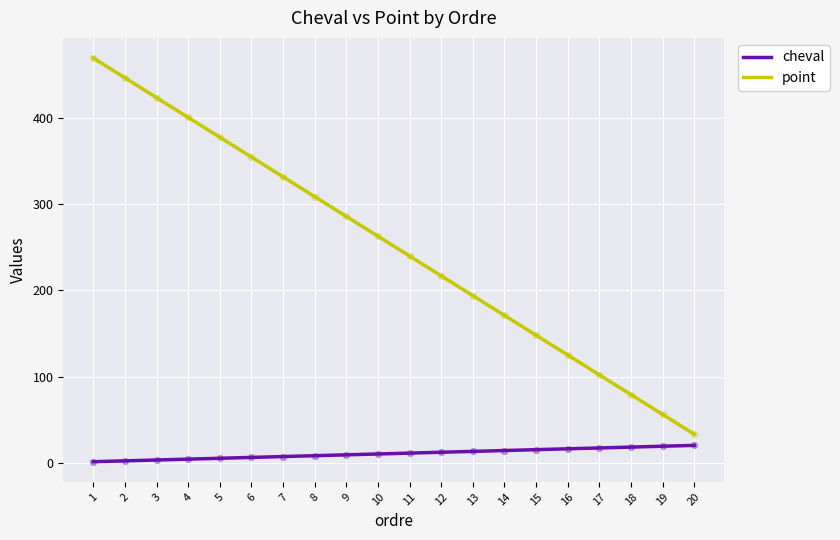

Which series has the largest total across all categories?

point